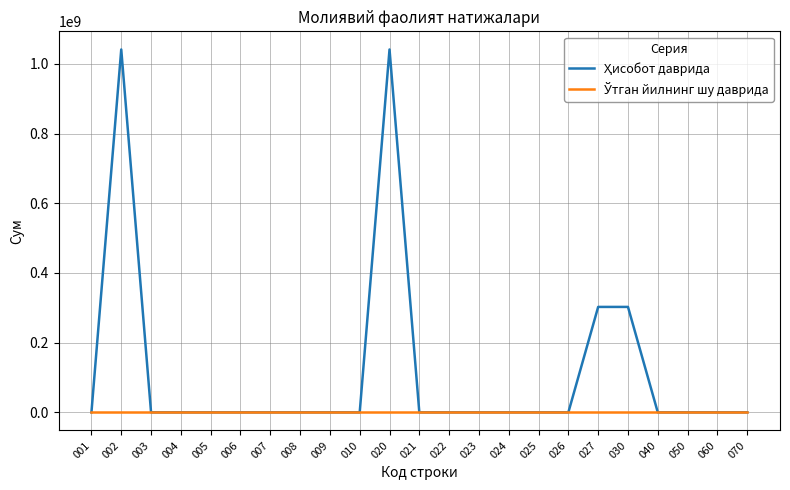

What is the maximum value shown in the chart?

1041216220